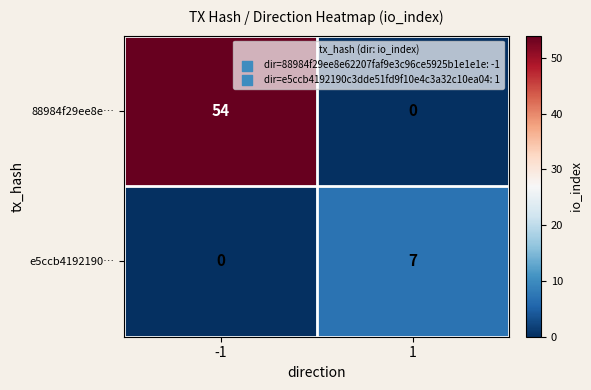

At which category is the sum across all series the highest?

-1